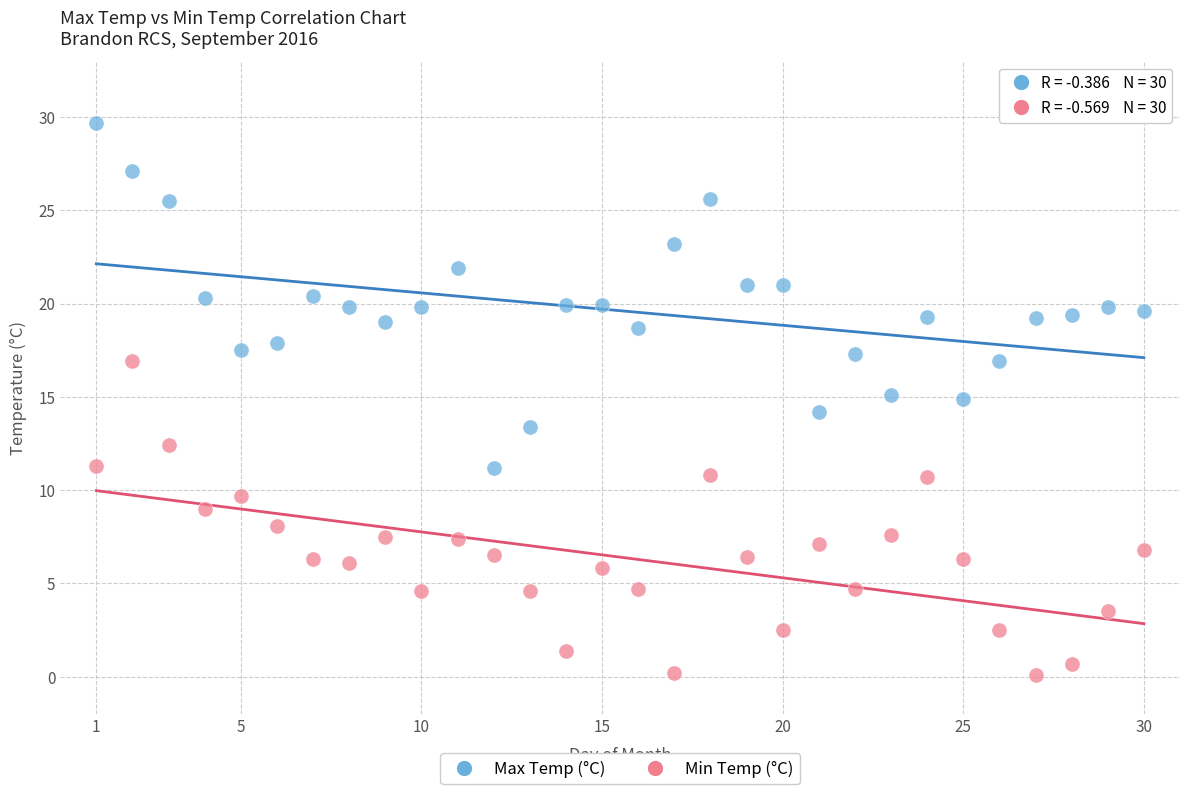

Across all data points, what is the range of Y values (max minus min)?

29.6